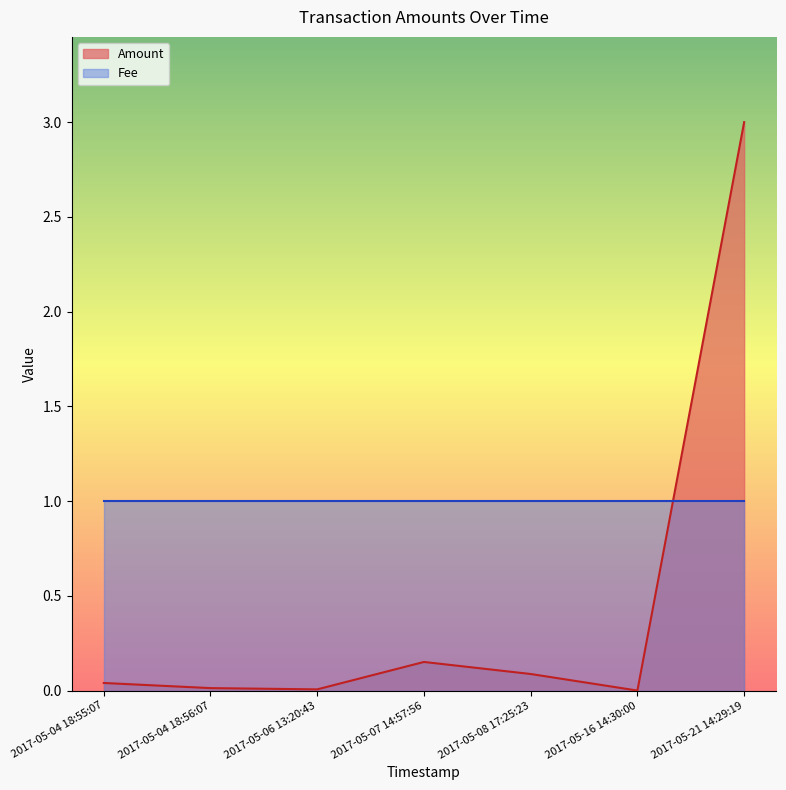

True or false: the data shows -1.4 at 2017-05-16 14:30:00.

False